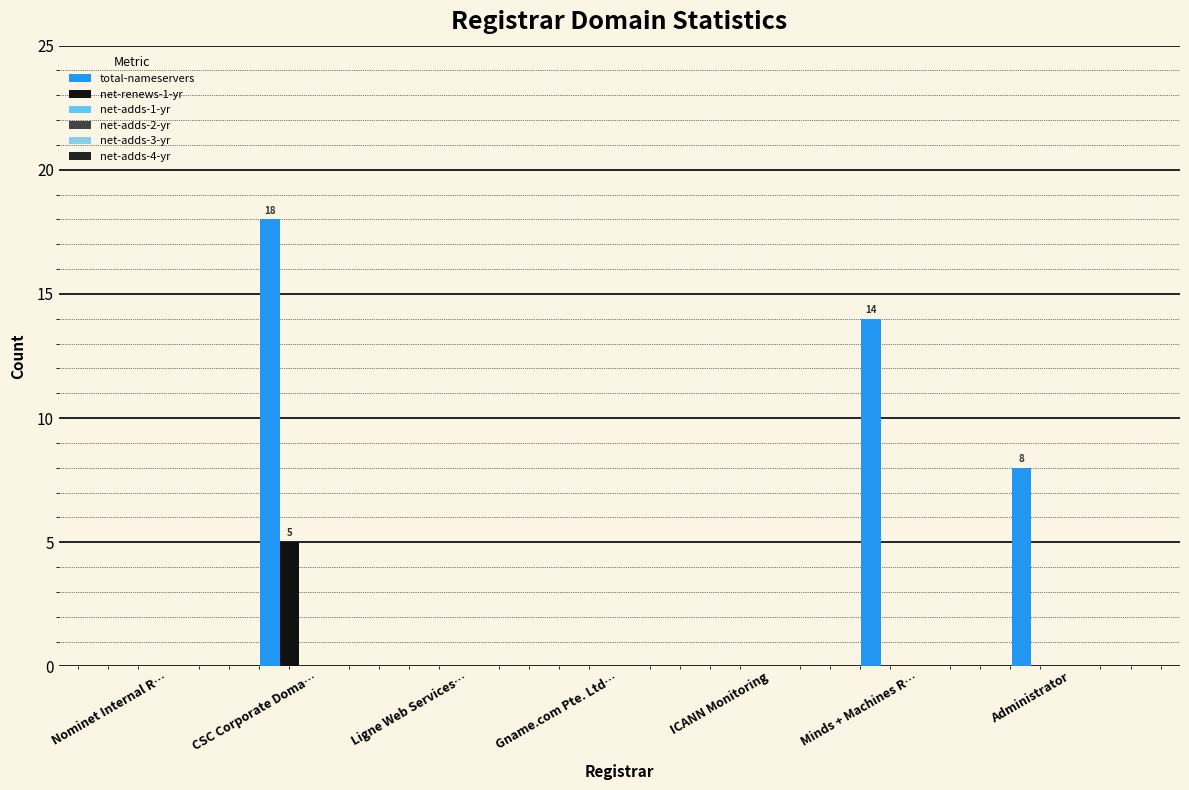

How many distinct data groups are displayed?

2